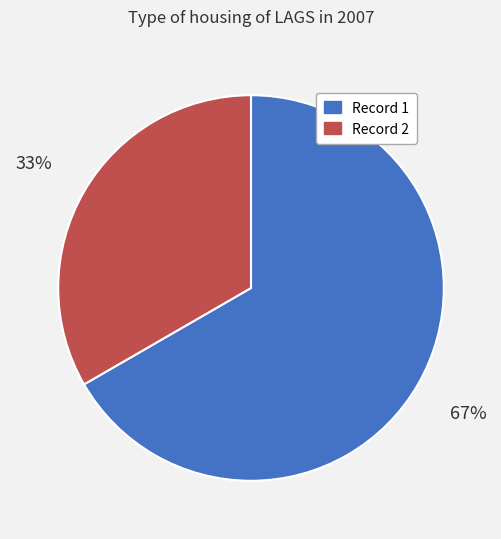

What percentage is the Record 1 slice, to the nearest percent?

67%